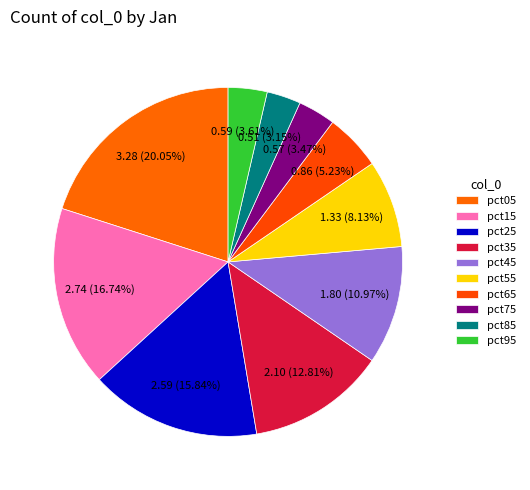

Is pct35 the majority of the pie?

No